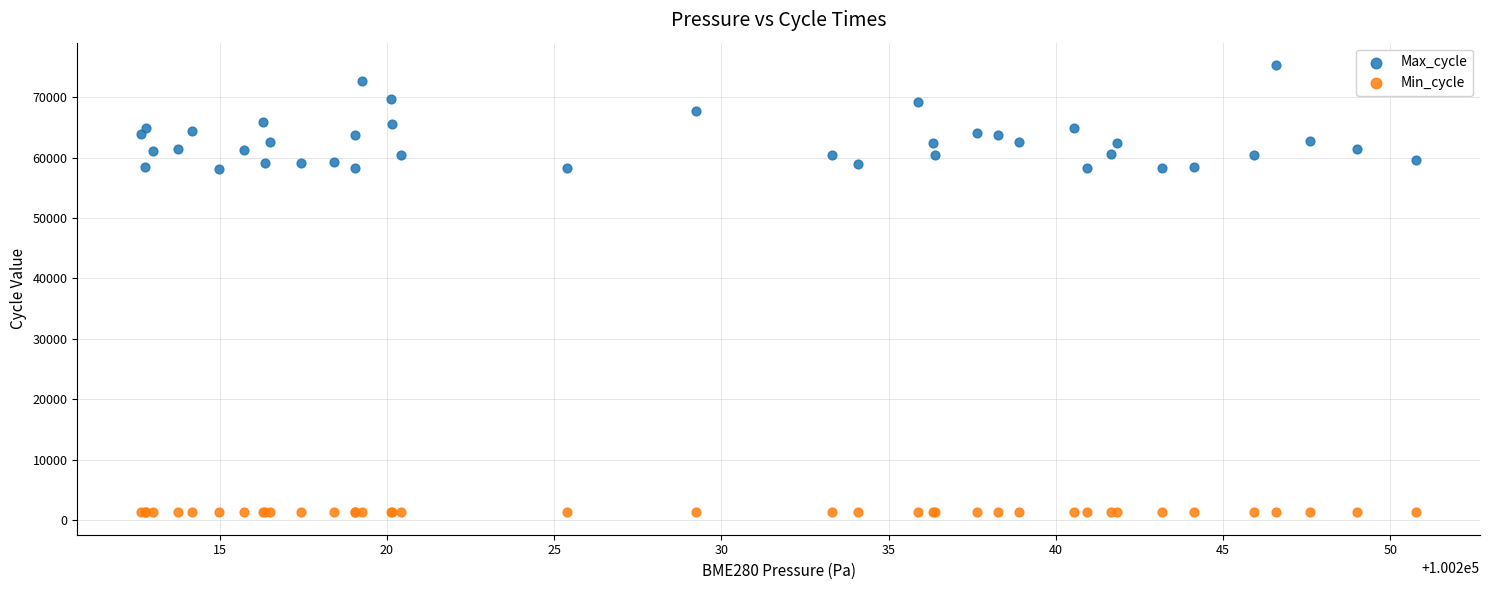

Which series reaches the minimum Y coordinate?

Min_cycle